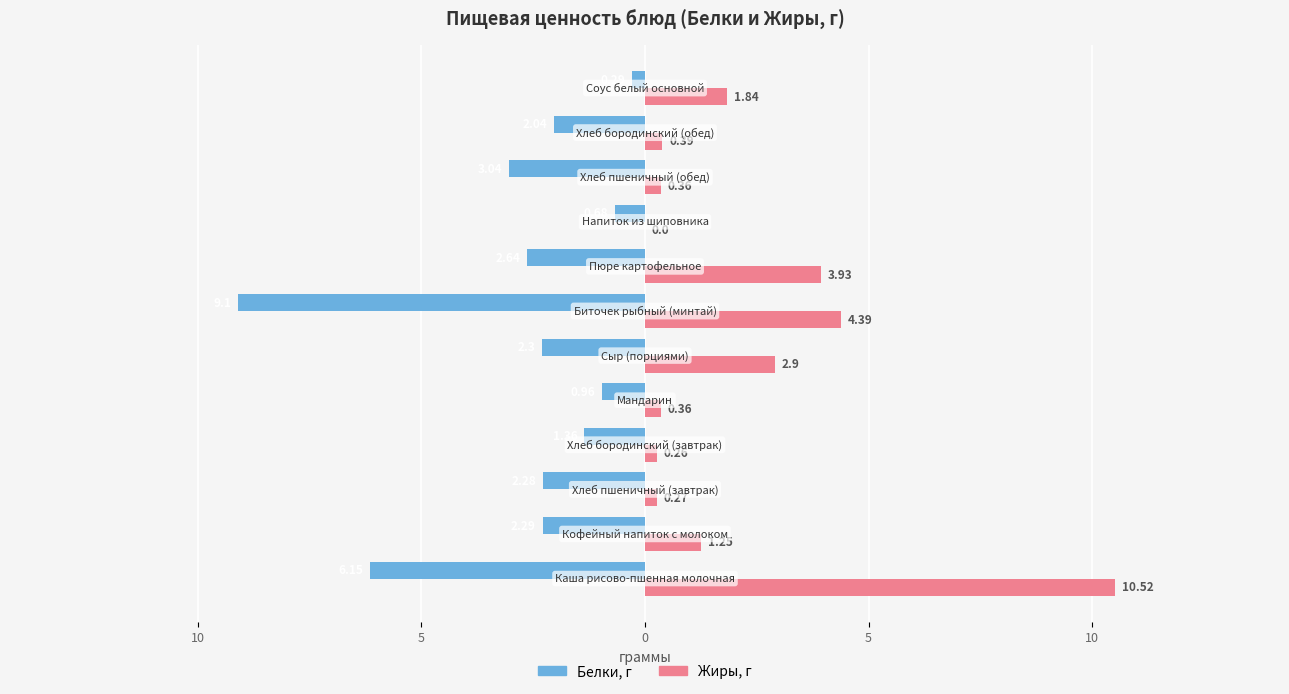

How many groups of bars are there?

12